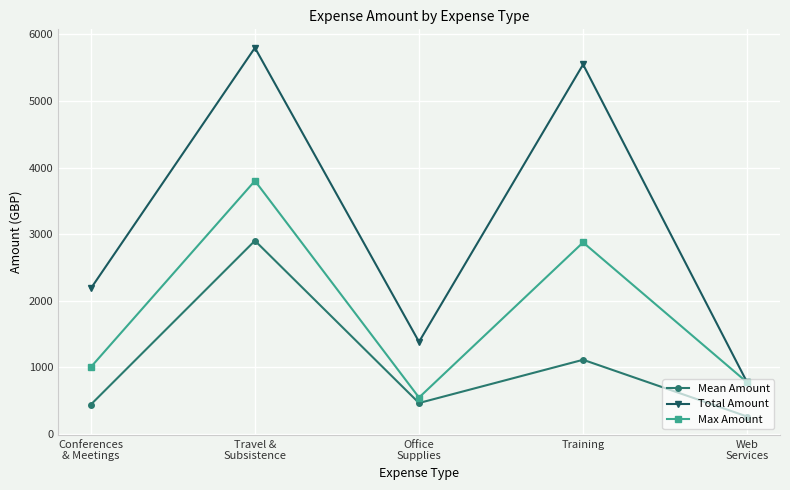

Rank the series by their average value, from highest to lowest.

Total Amount, Max Amount, Mean Amount